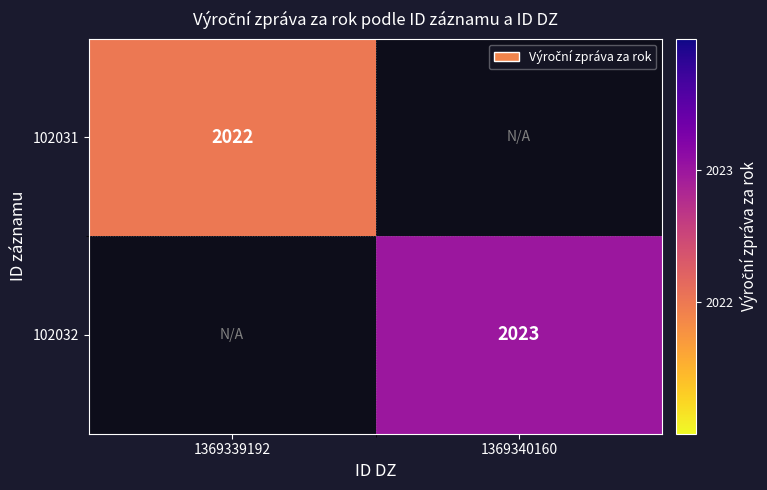

Is it true that 102031 equals 2937 at 1369339192?

False